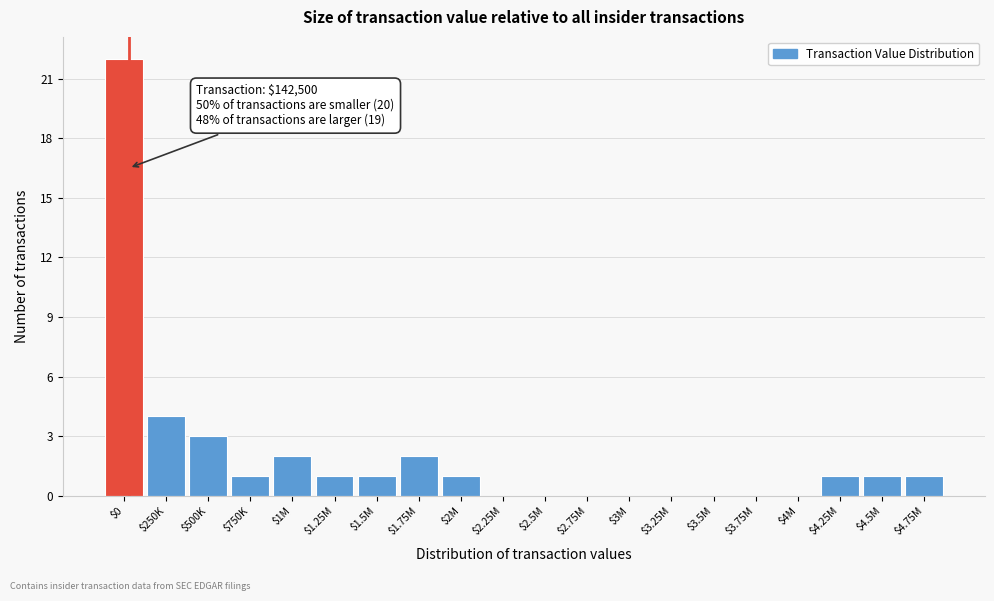

Is it true that the value at $1.75M is 1?

False